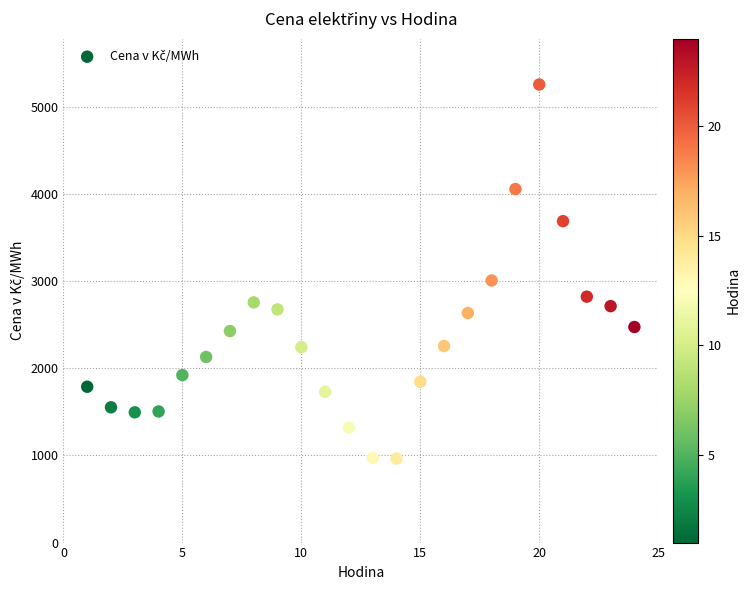

What is the range of Y values (max minus min)?

4289.8